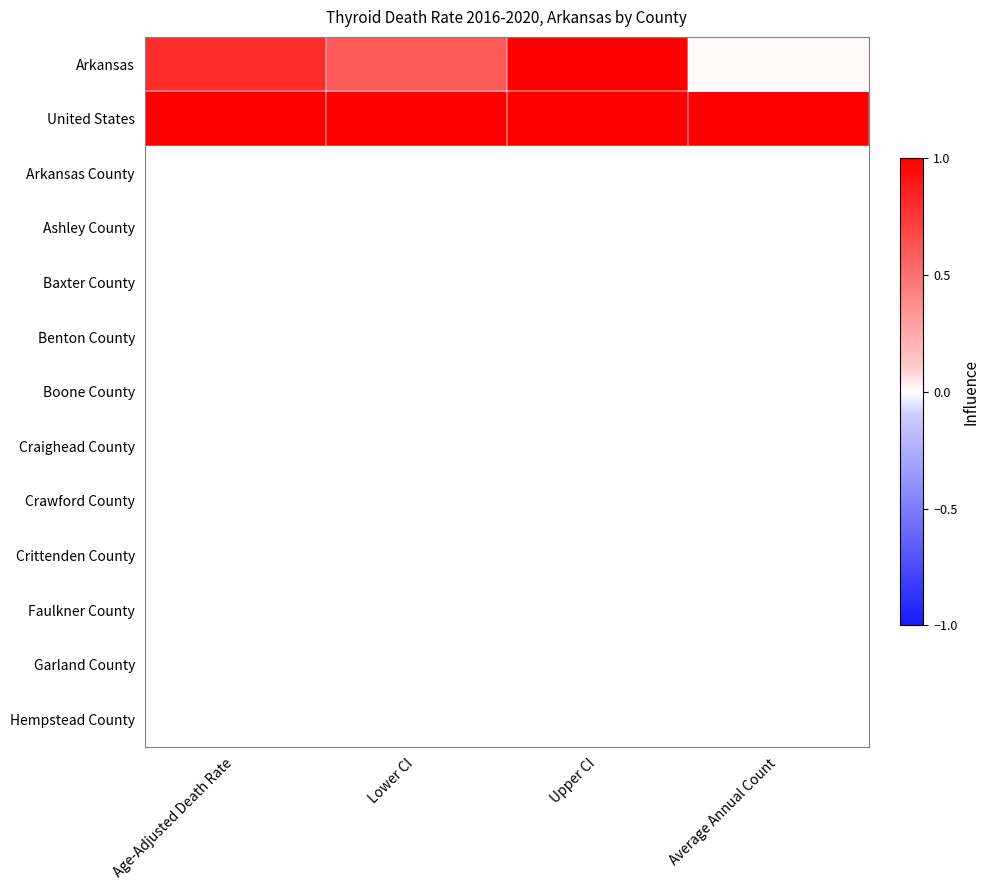

List the series in order of their peak value, highest first.

Arkansas, United States, Arkansas County, Ashley County, Baxter County, Benton County, Boone County, Craighead County, Crawford County, Crittenden County, Faulkner County, Garland County, Hempstead County